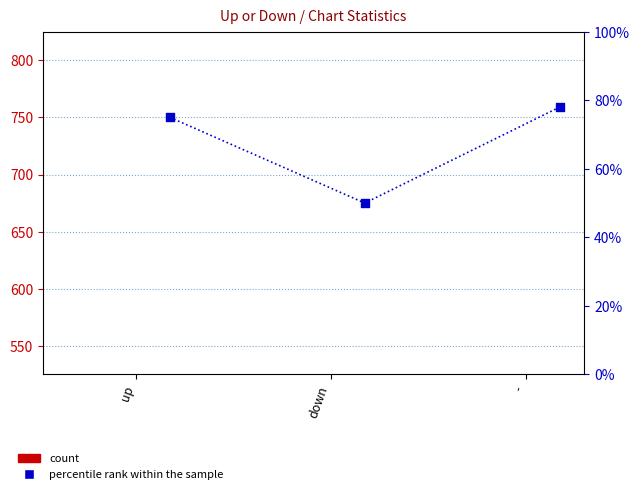

At how many categories does at least one series exceed 38?

3